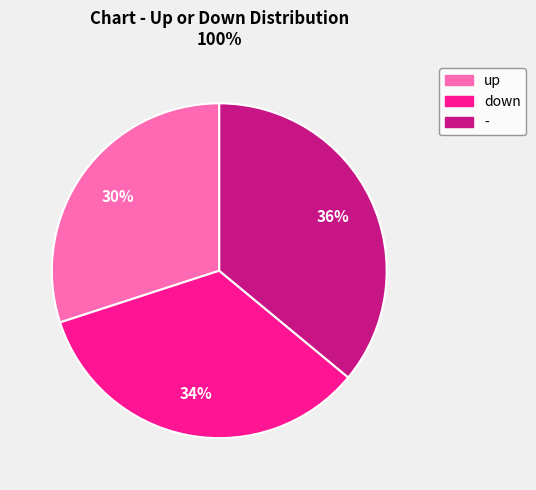

Count the number of slices in the pie.

3